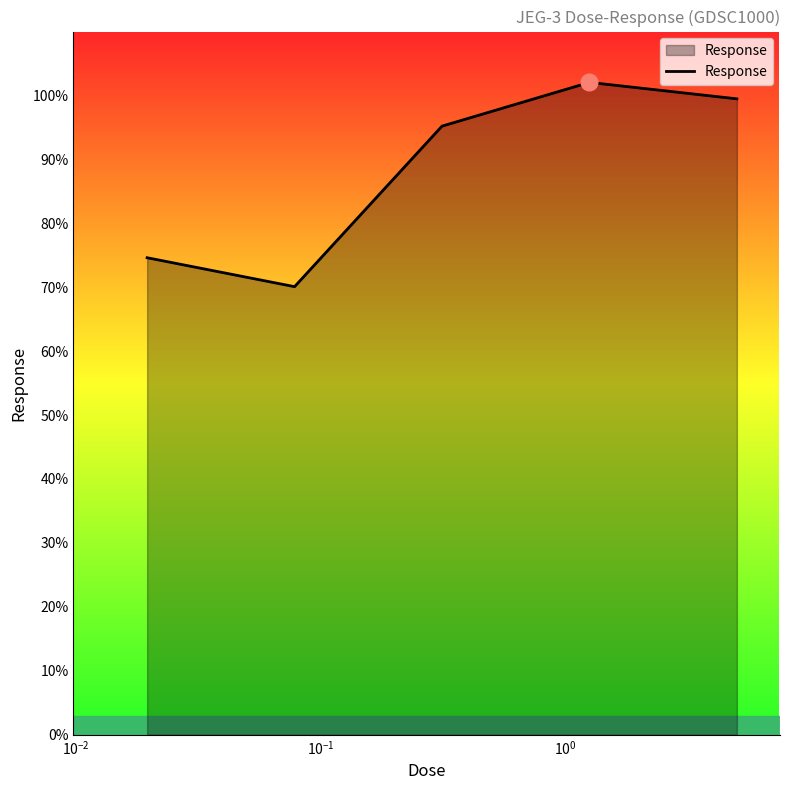

What is the difference between the maximum and minimum values?

32.0